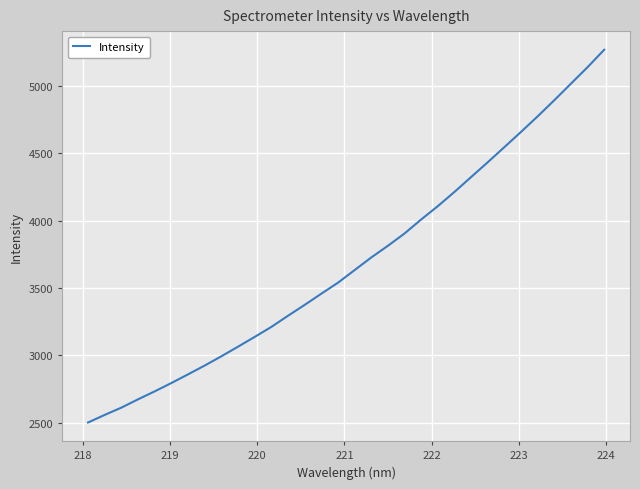

Does the chart display data point markers on the line(s)?

No